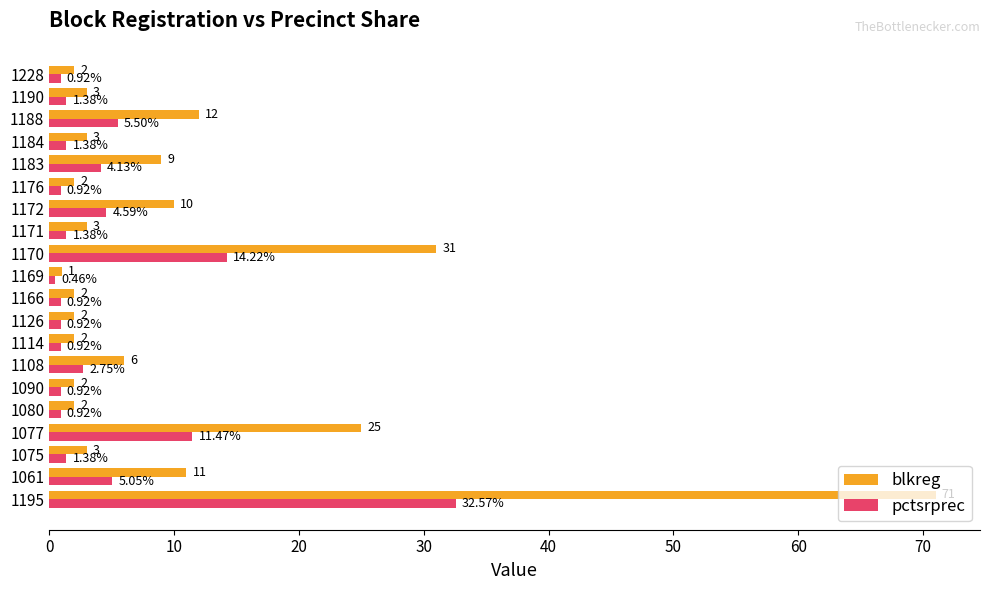

Which series has the largest range (max minus min)?

blkreg